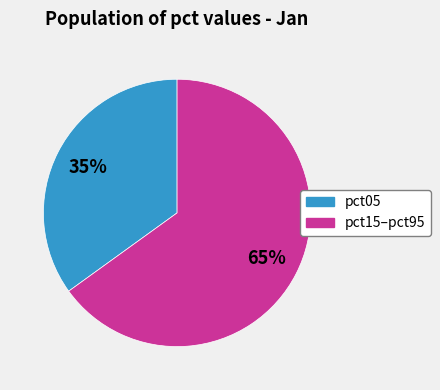

To the nearest percent, what is the difference between the largest and smallest slice percentages?

30%